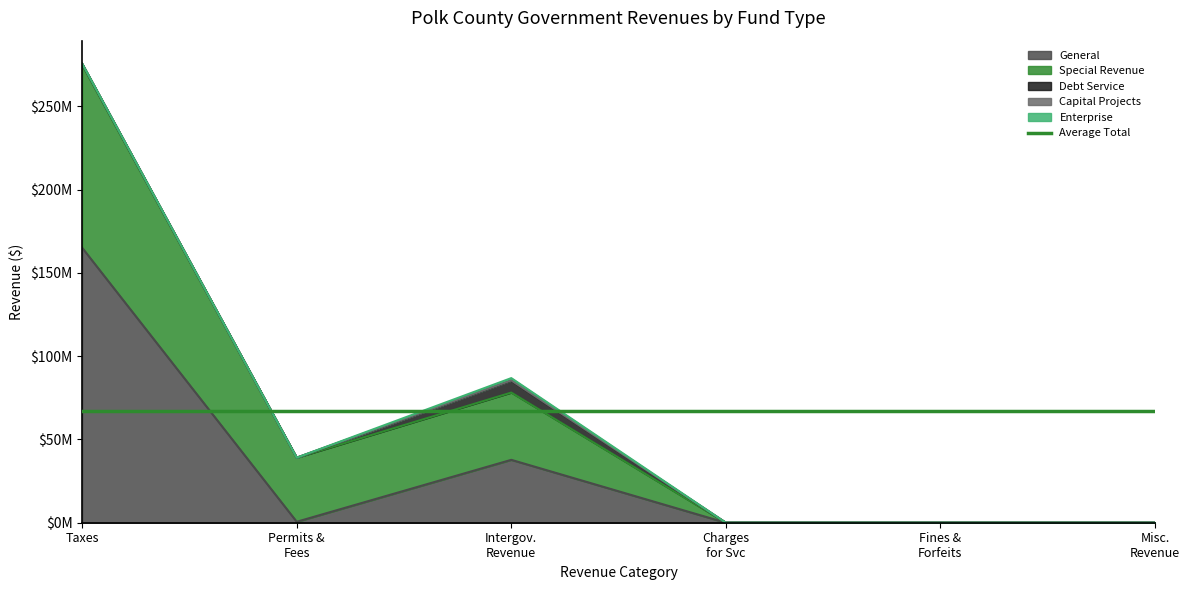

Reading right to left, extract all data points from this chart.

General: 0	0	0	37761625	573005	165094779
Special Revenue: 0	0	0	40392477	38492873	109796416
Debt Service: 0	0	0	7080000	0	732000
Capital Projects: 0	0	0	210000	0	83422
Enterprise: 0	0	0	1400308	0	0
Account Total: 0	0	0	86844410	39065878	275706617